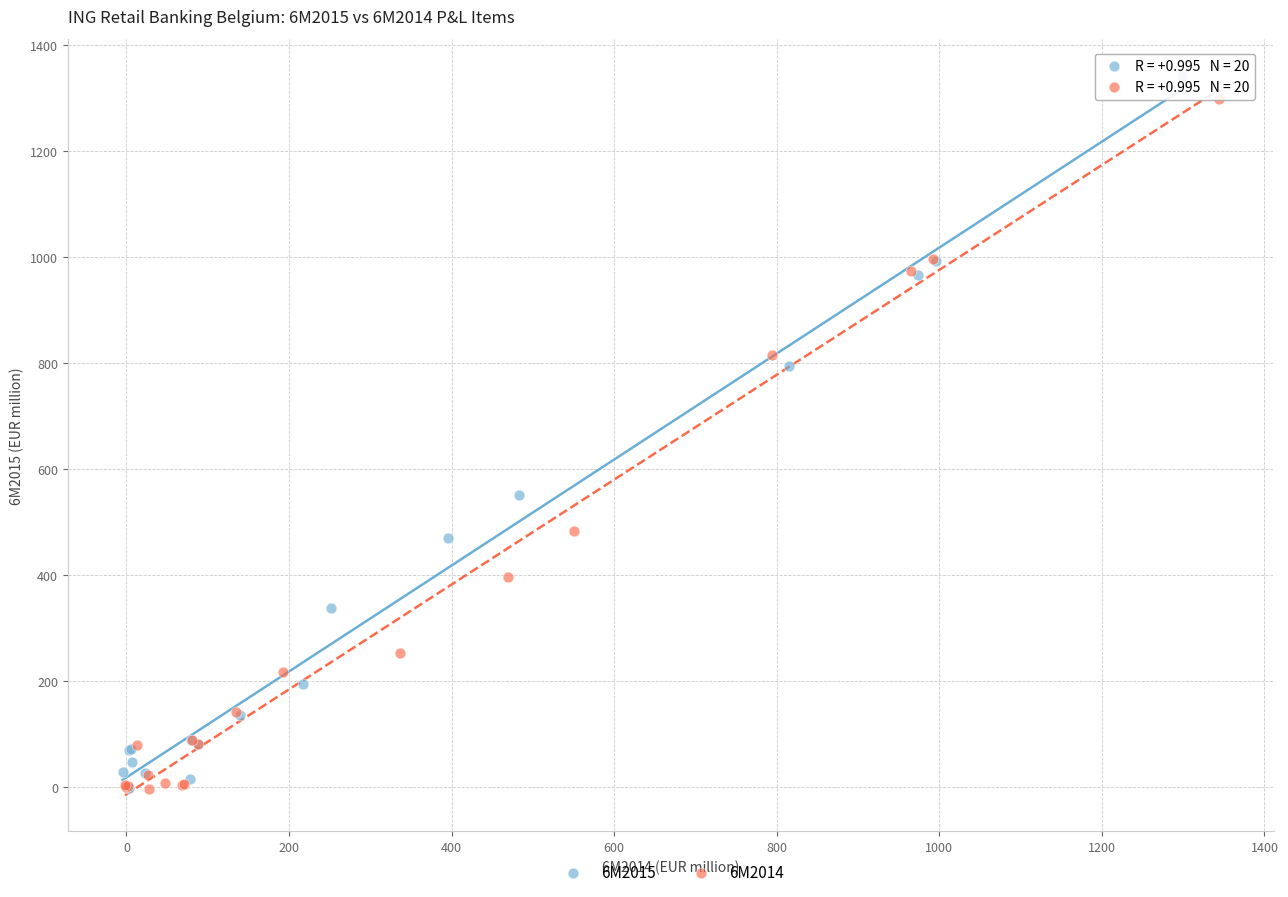

What are all the series names shown in the legend?

6M2015, 6M2014